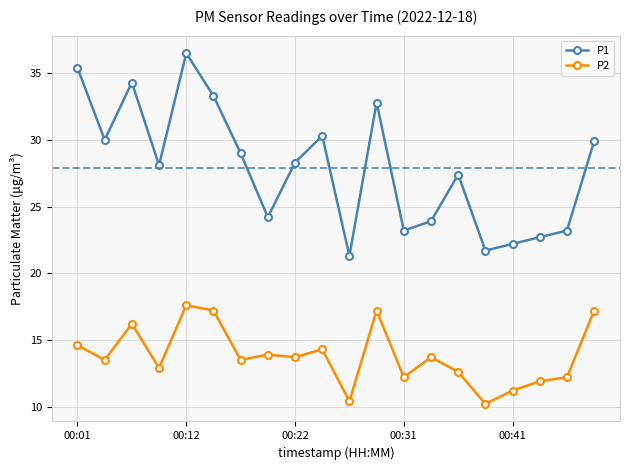

True or false: P2 and P1 intersect in this chart.

False